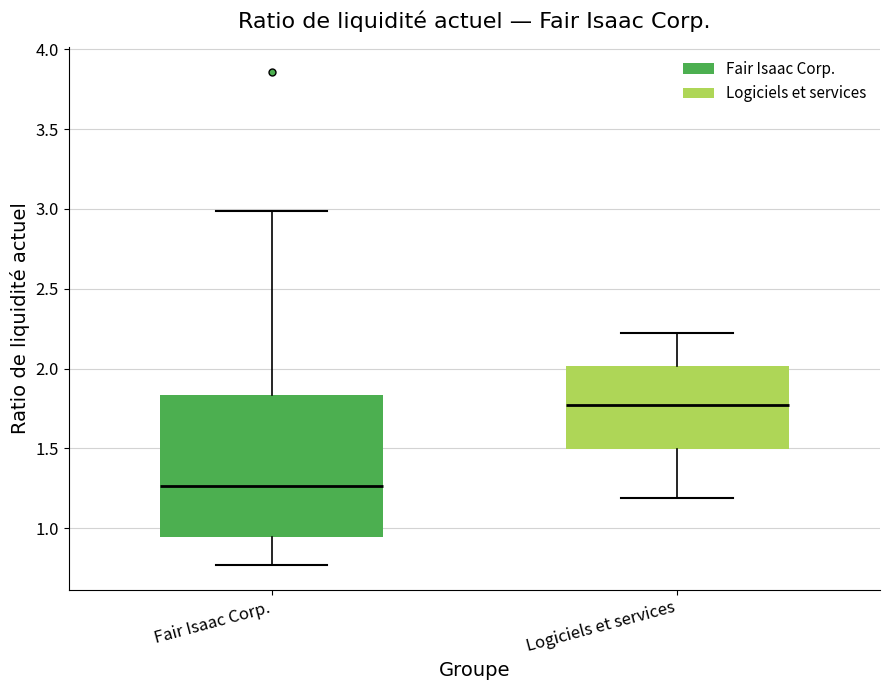

Reading left to right, read every box against the y-axis: the position of its median line, the range the box covers, and the ends of its whiskers. The values are not printed on the chart, so give them approximately, as read against the axis.

Fair Isaac Corp.: median 1.25, box 0.95 to 1.85, whiskers 0.75 to 3.00
Logiciels et services: median 1.75, box 1.50 to 2.00, whiskers 1.20 to 2.20